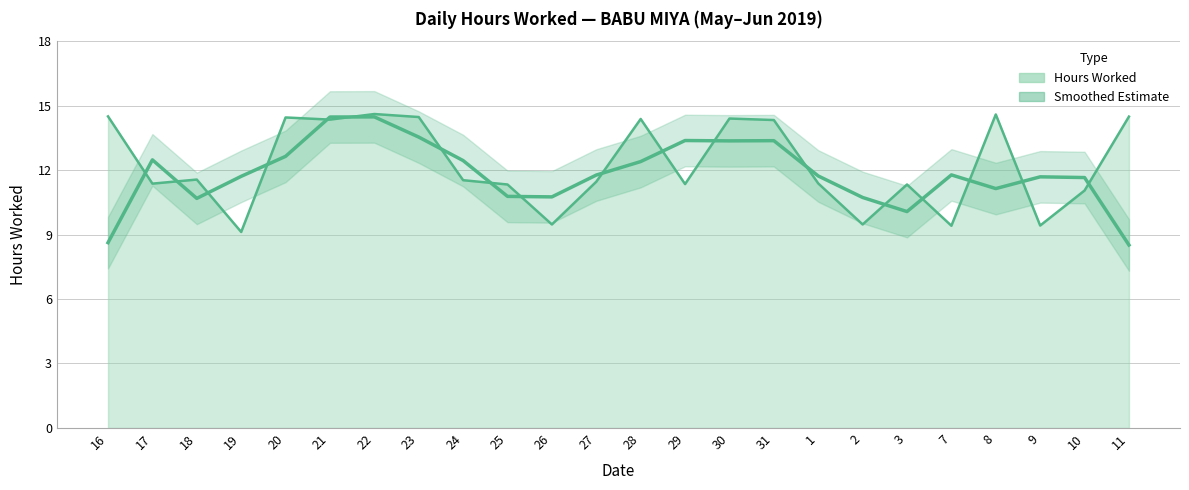

What is the label of the 6th point from the left?

21